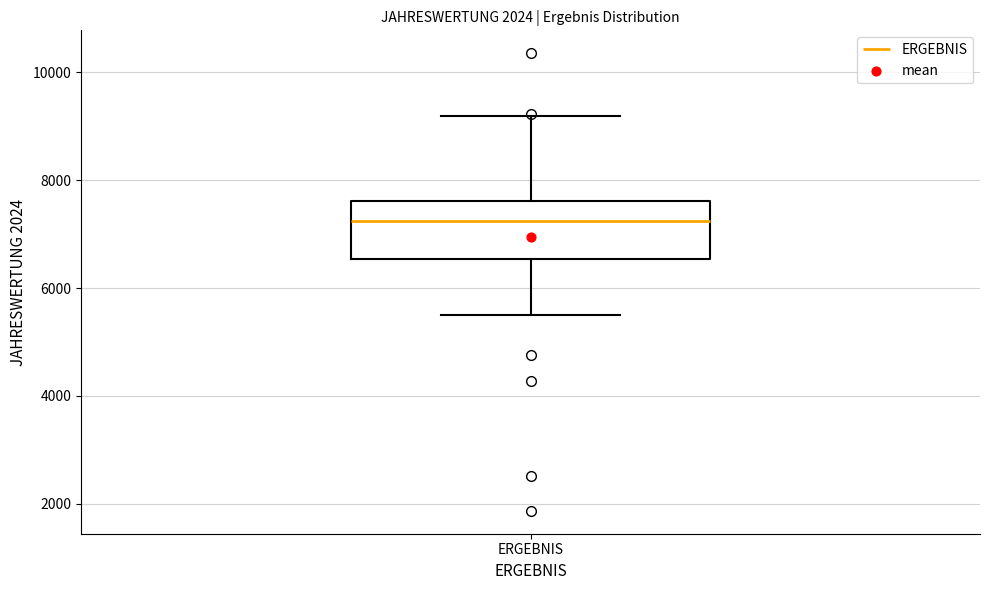

Read this box plot against the y-axis: the position of the median line, the range covered by the box, and the ends of both whiskers. The values are not printed on the chart, so give them approximately, as read against the axis.

median 7200, box 6600 to 7600, whiskers 5600 to 9200